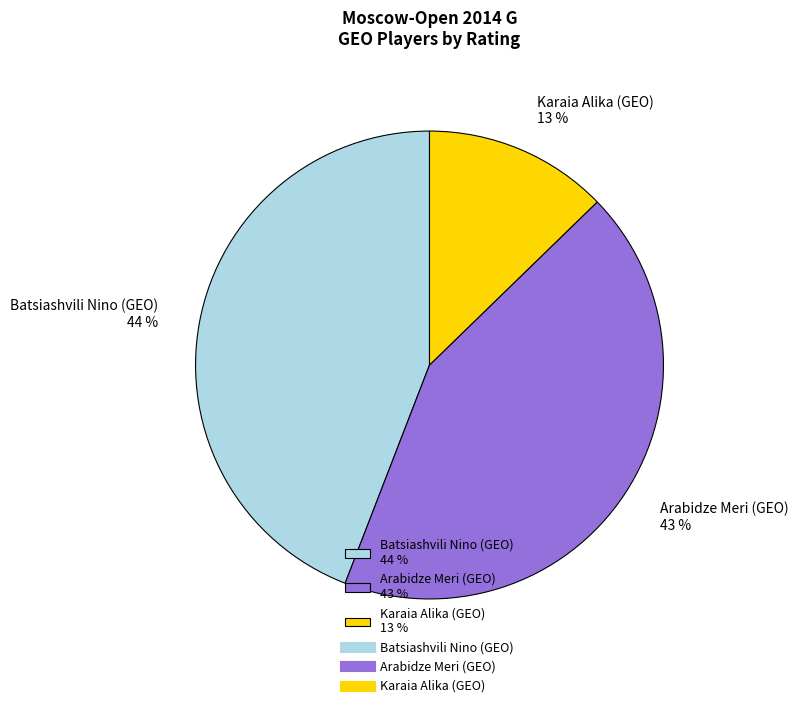

Which slice is the smallest?

Karaia Alika (GEO)